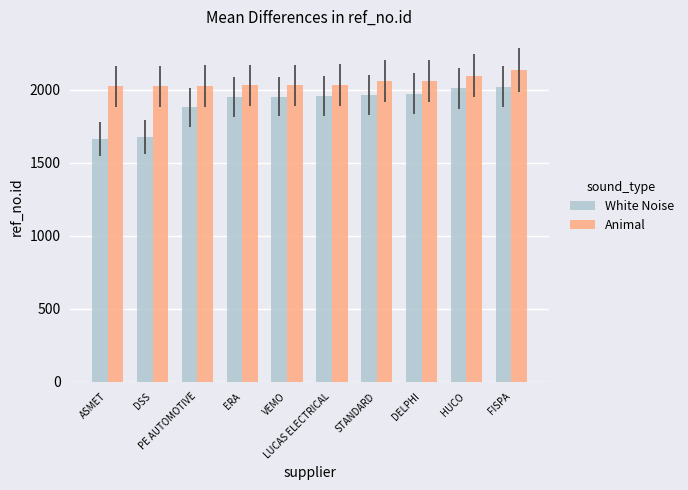

What position from the right is STANDARD?

4